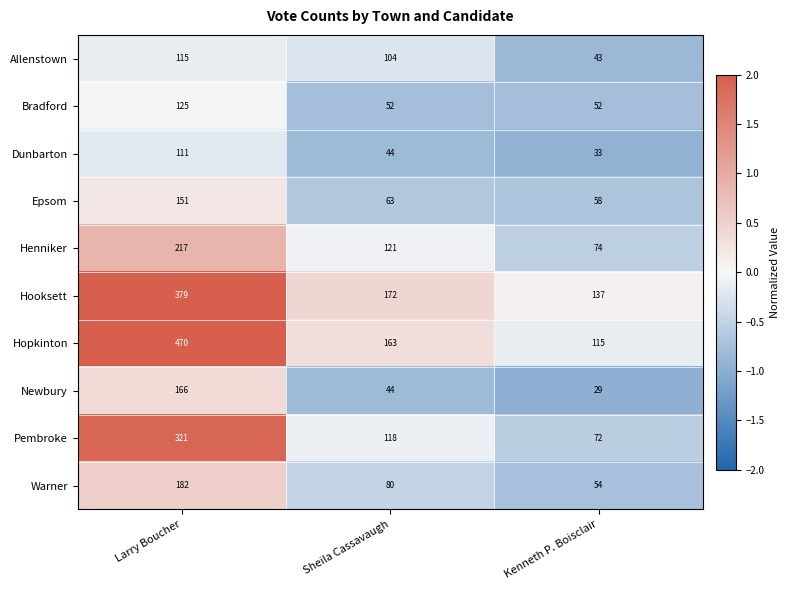

At which label does Henniker first exceed 121?

Larry Boucher